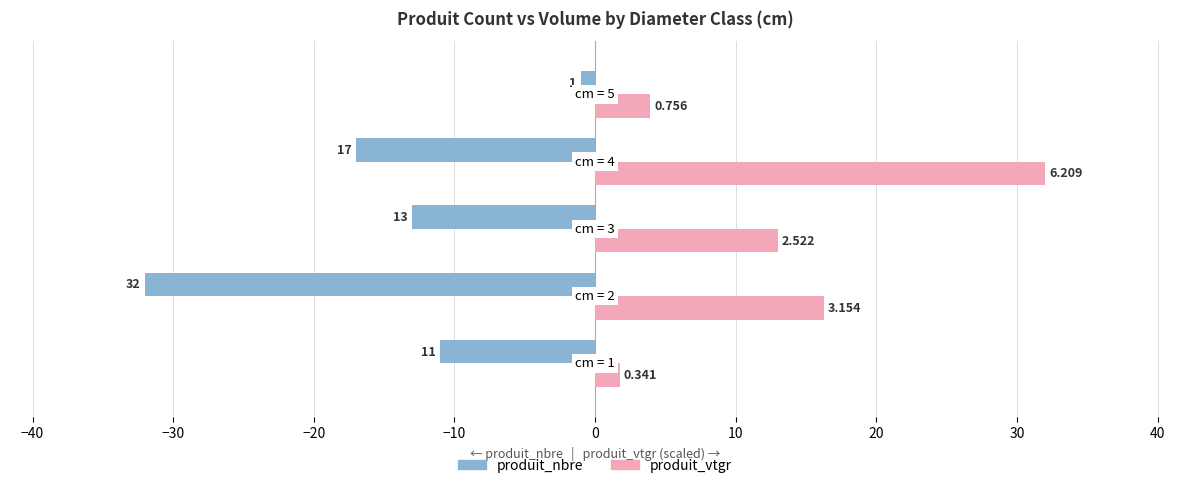

What are all the series names shown in the legend?

produit_nbre, produit_vtgr